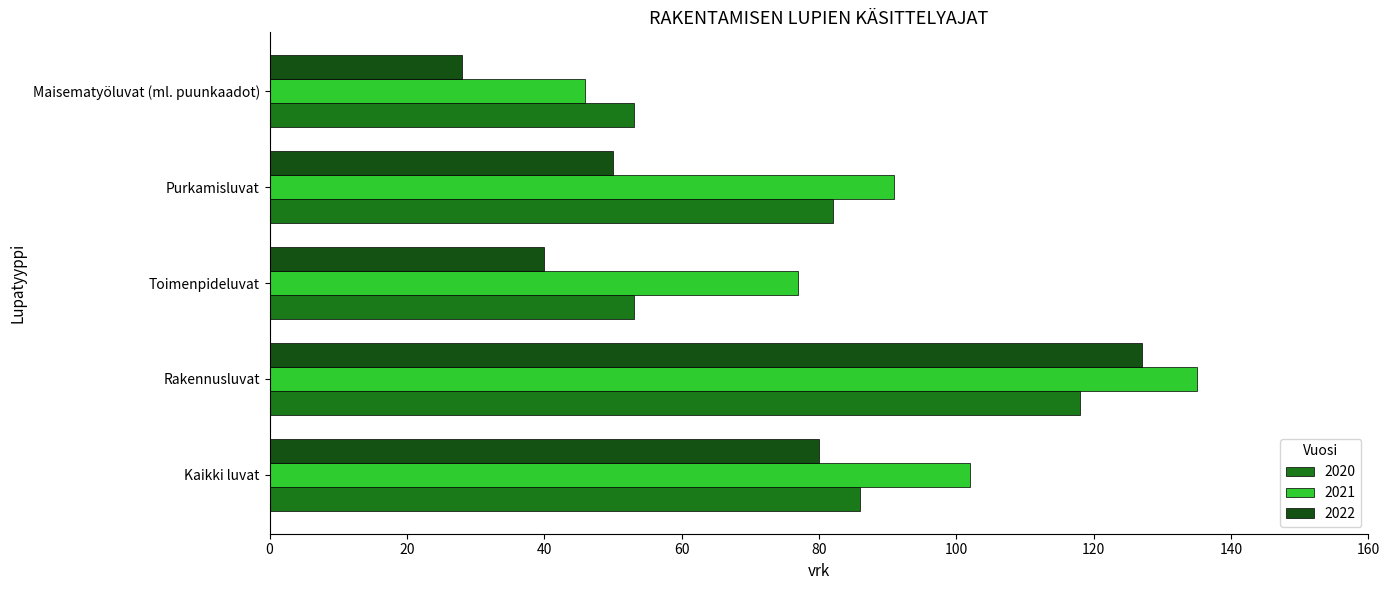

Which series has the largest range (max minus min)?

2022